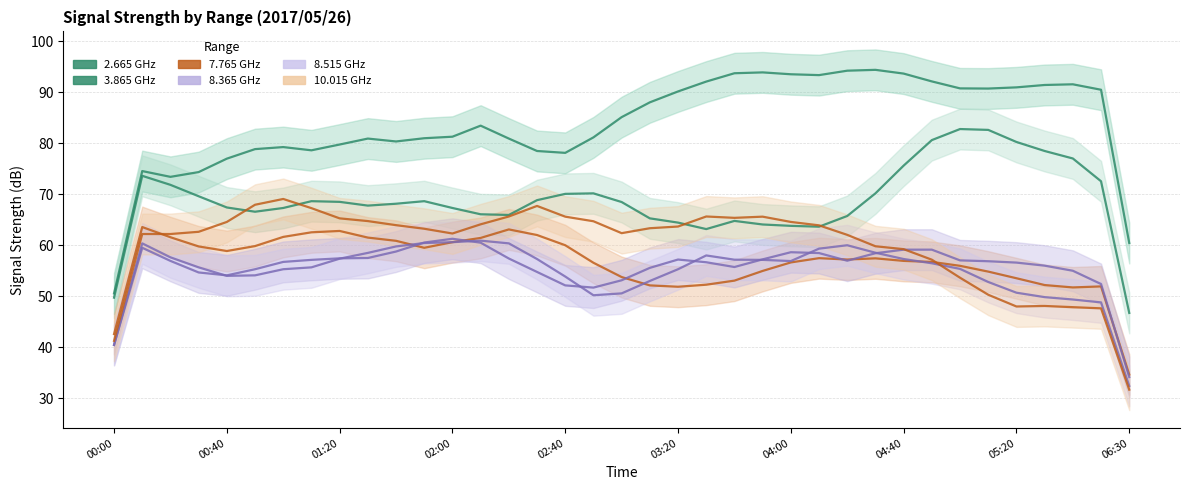

Rank the series at 30 from highest to lowest value.

Range 2.665 GHz (line), Range 3.865 GHz (line), Range 8.365 GHz (line), Range 7.765 GHz (line), Range 8.515 GHz (line), Range 10.015 GHz (line)